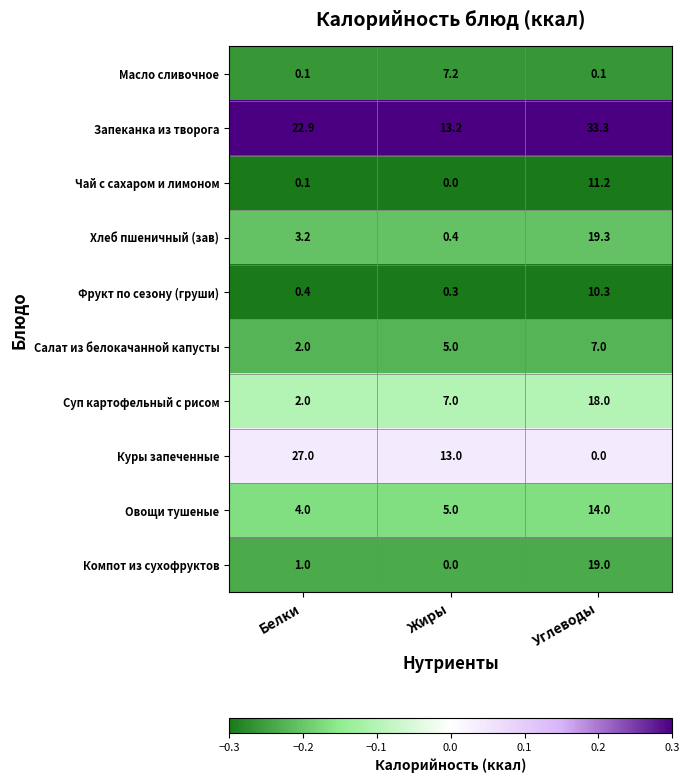

Is it true that Салат из белокачанной капусты equals 2.0 at Белки?

True